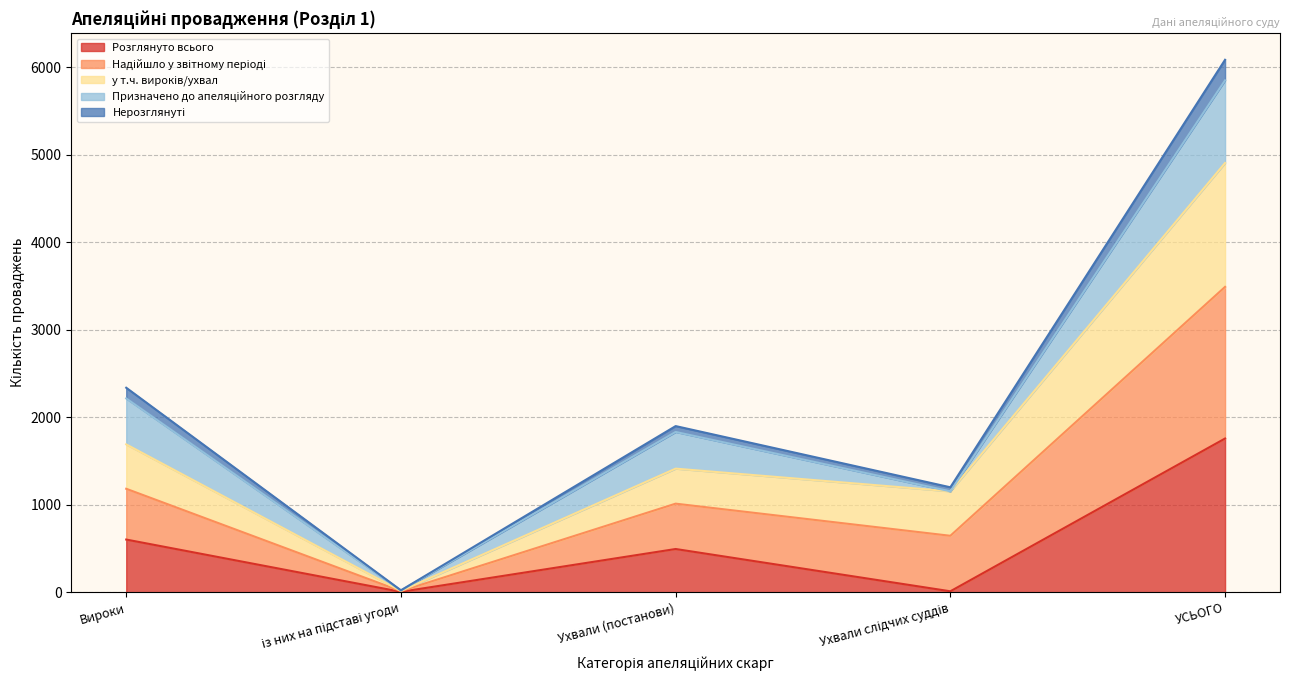

Between Ухвали (постанови) and Вироки, which is larger?

Вироки